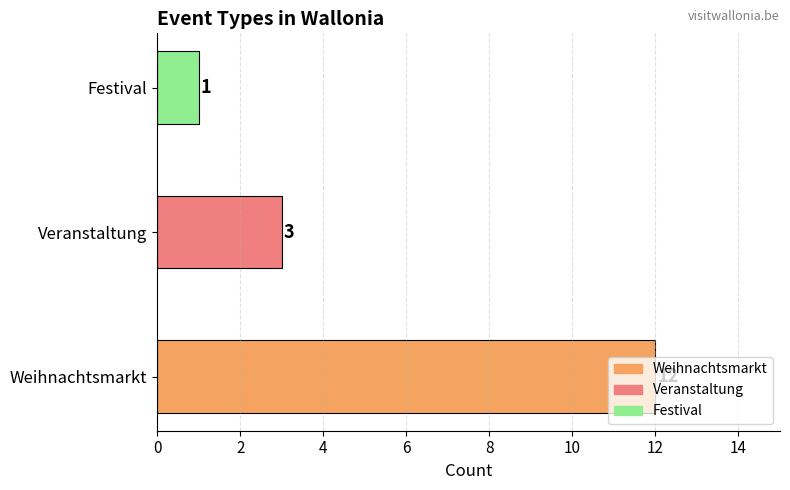

Are the bars horizontal?

Yes